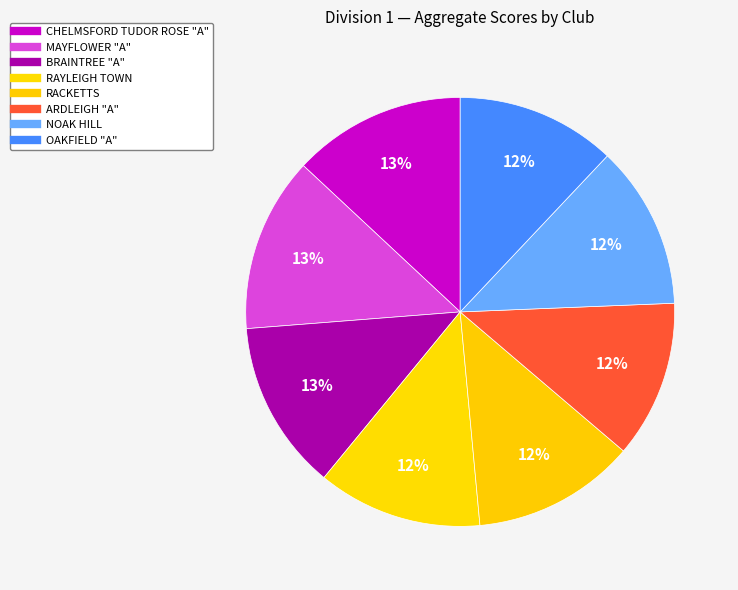

What percentage is the BRAINTREE "A" slice, to the nearest percent?

13%